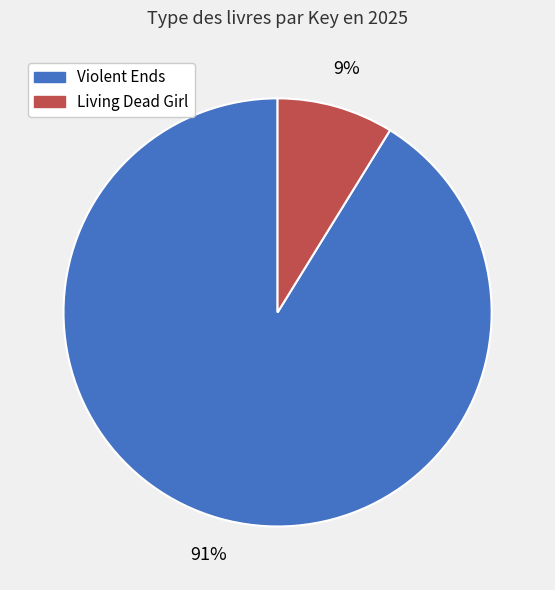

To the nearest percent, what is the average slice percentage?

50%